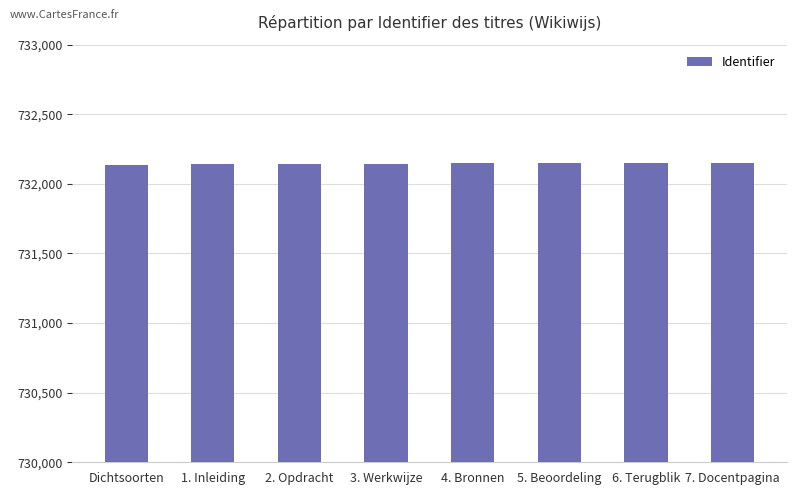

Approximately how many times larger is the value at 3. Werkwijze compared to 7. Docentpagina?

1.0